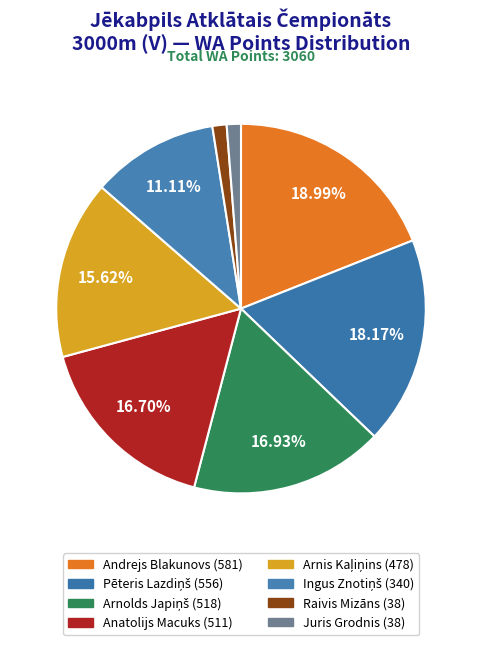

What percentage is the Ingus Znotiņš slice, to the nearest percent?

11%